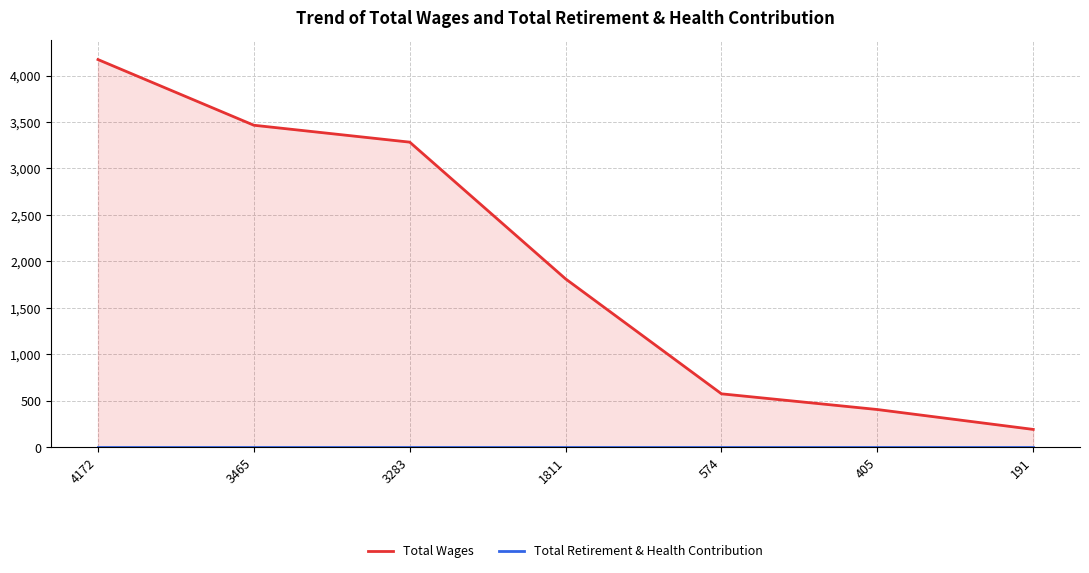

What is the difference between the Total Wages values at 405 and 3283?

2878